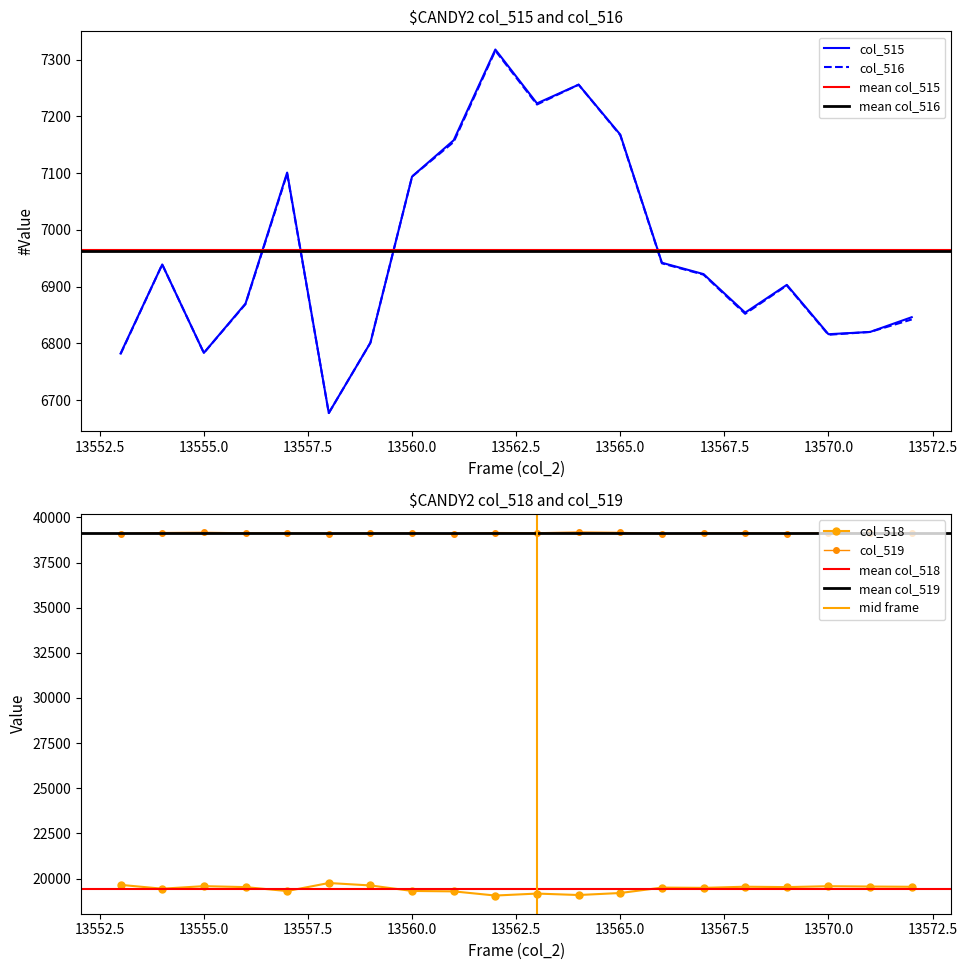

At how many categories does at least one series exceed 34860?

20